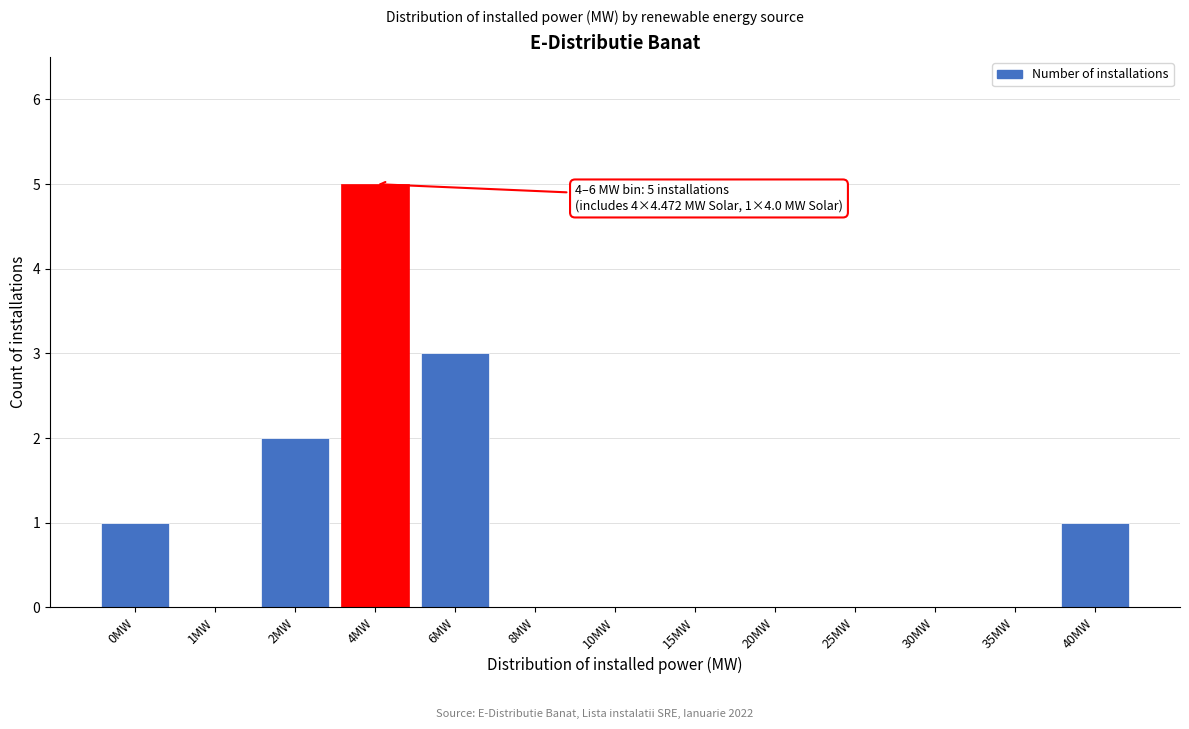

Reading left to right, extract all data points from this chart.

0MW=1	1MW=0	2MW=2	4MW=5	6MW=3	8MW=0	10MW=0	15MW=0	20MW=0	25MW=0	30MW=0	35MW=0	40MW=1